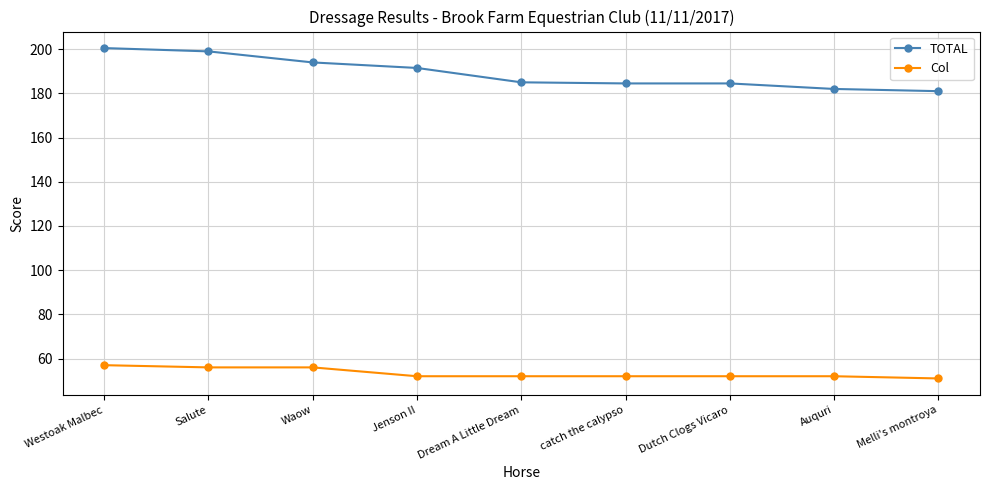

Is the value of Col at Dutch Clogs Vicaro greater than the value of TOTAL at Salute?

No